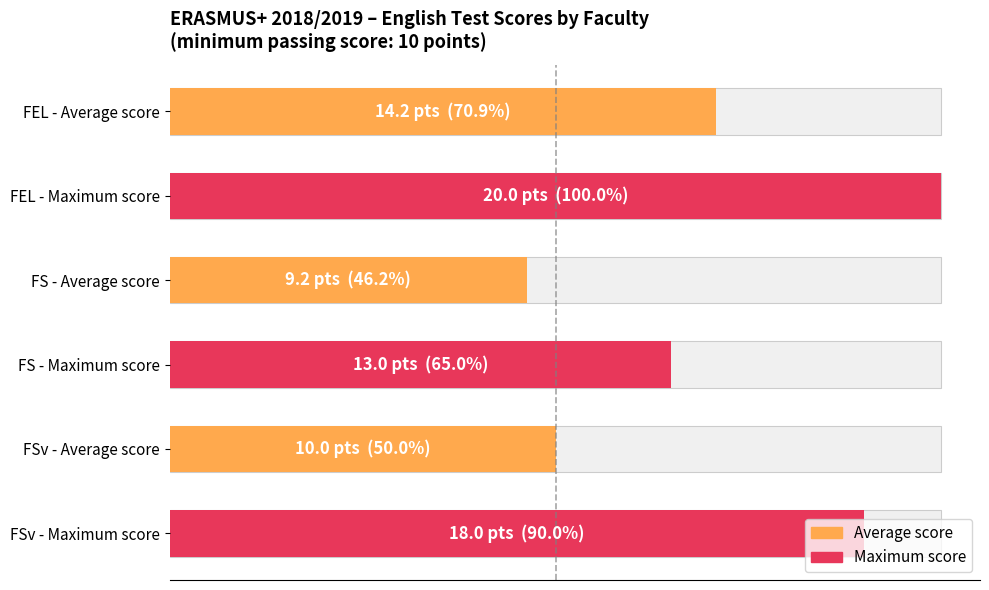

The chart shows a value of 0 at 0.0. True or false?

True